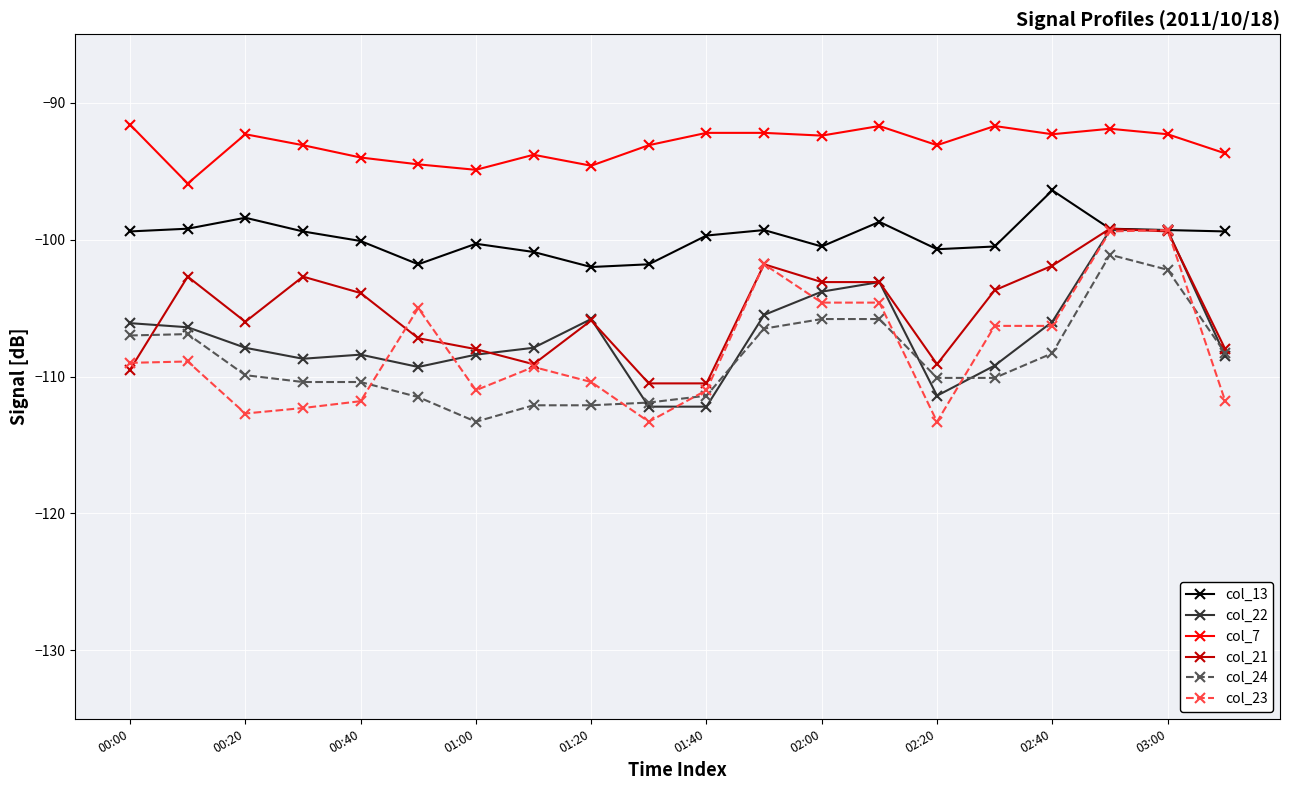

Does the chart have visible grid lines?

Yes